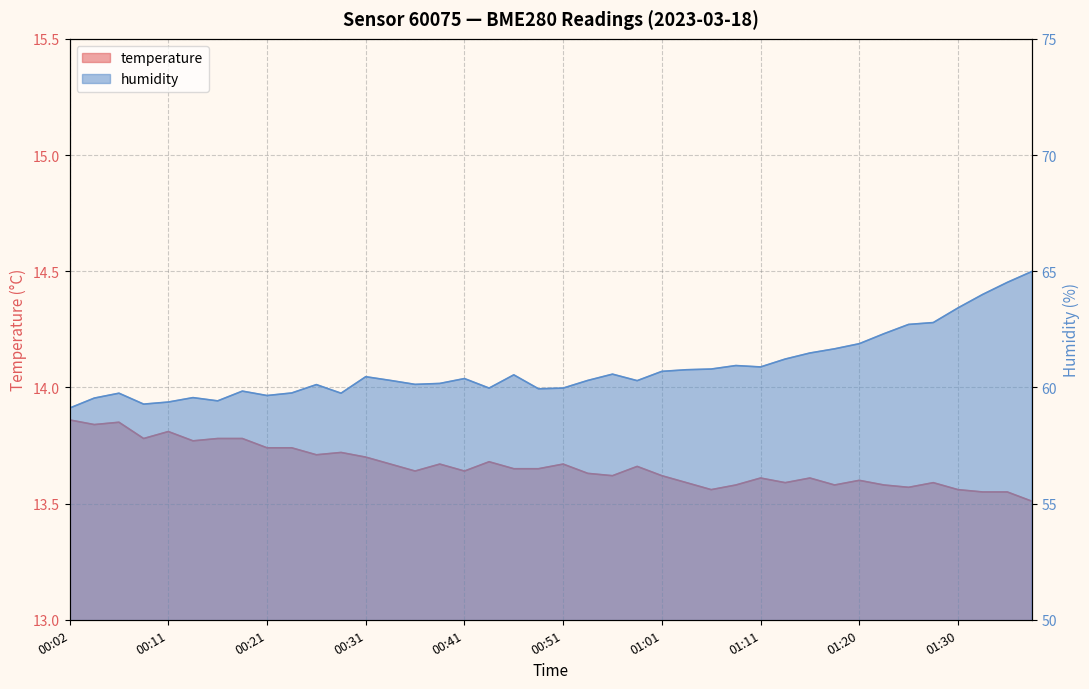

What is the average value of the humidity series?

60.8